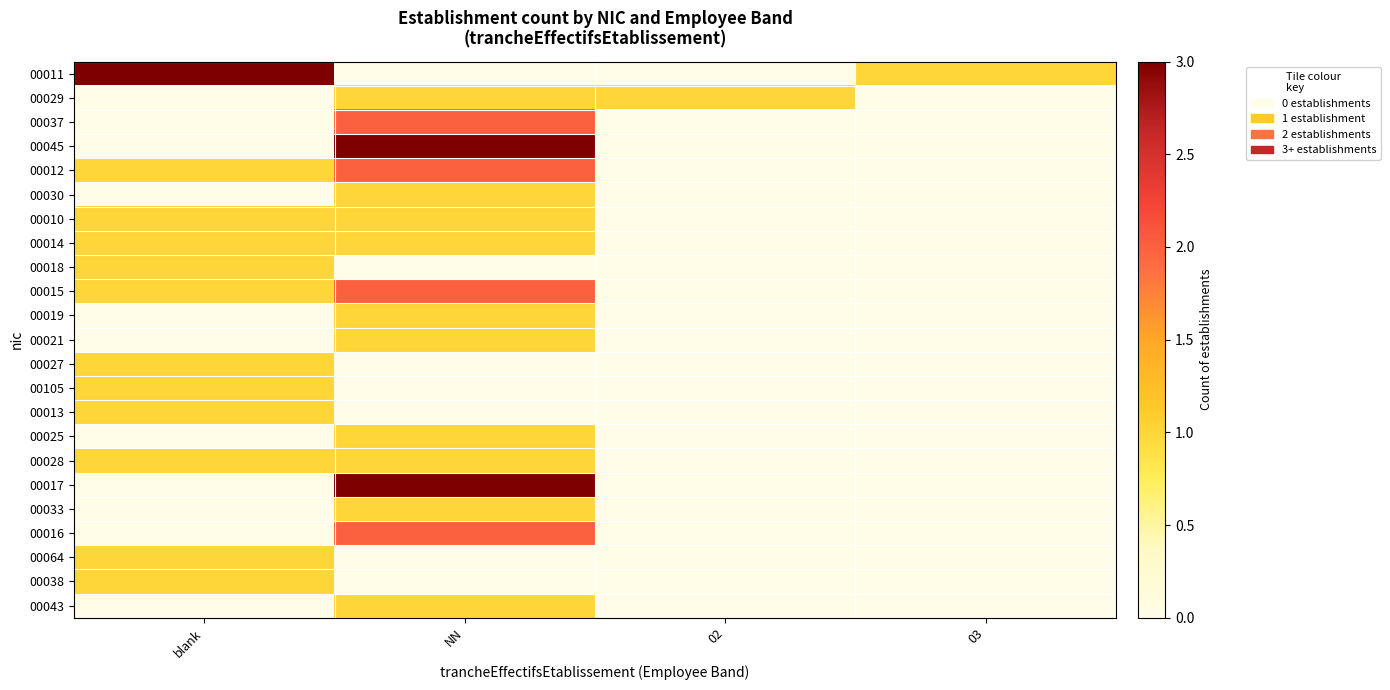

How many series are shown in this chart?

23